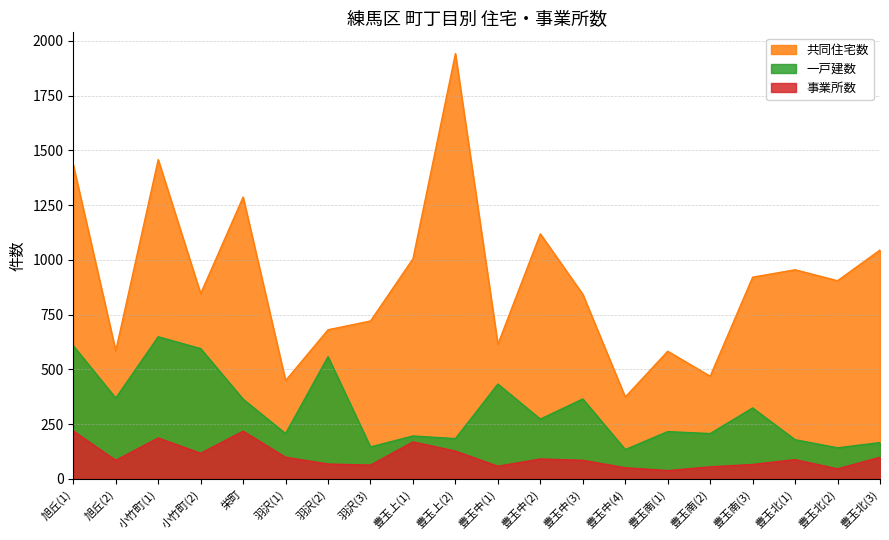

How many interior local valleys does the 事業所数 series have?

6